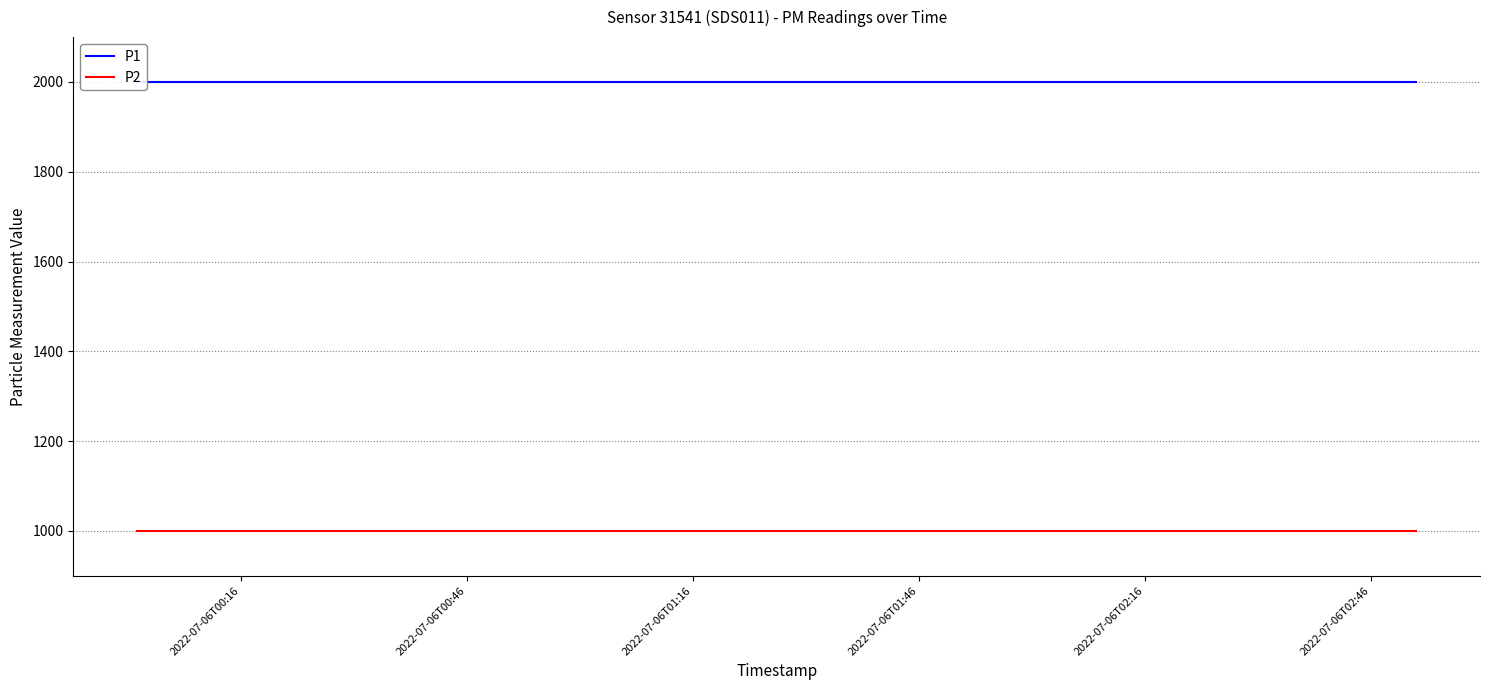

At which label is P2 closest to 999?

2022-07-06T00:16